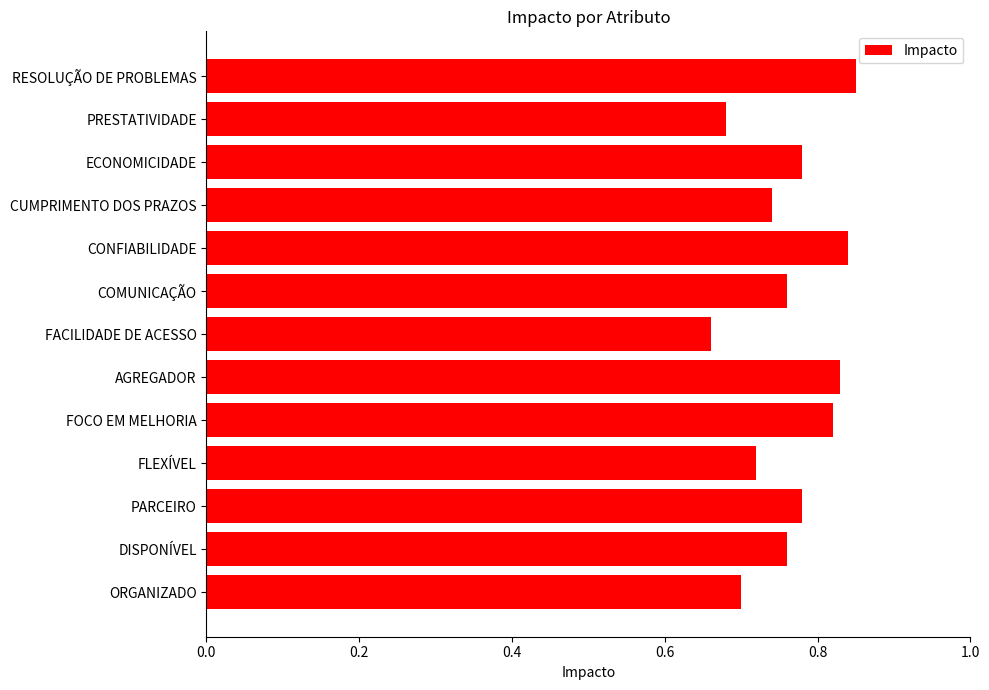

Count the values in the range 0 to 1.

13